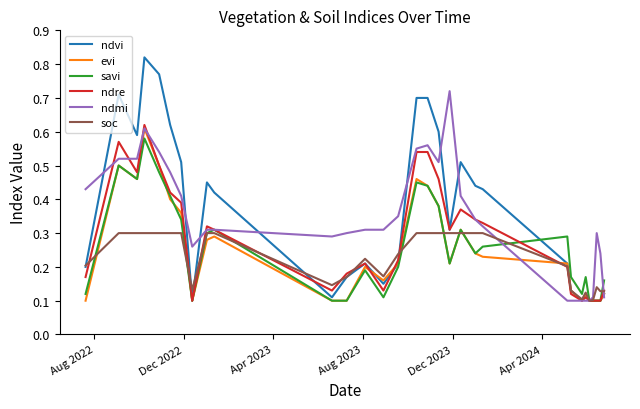

Which series has the largest range (max minus min)?

ndvi